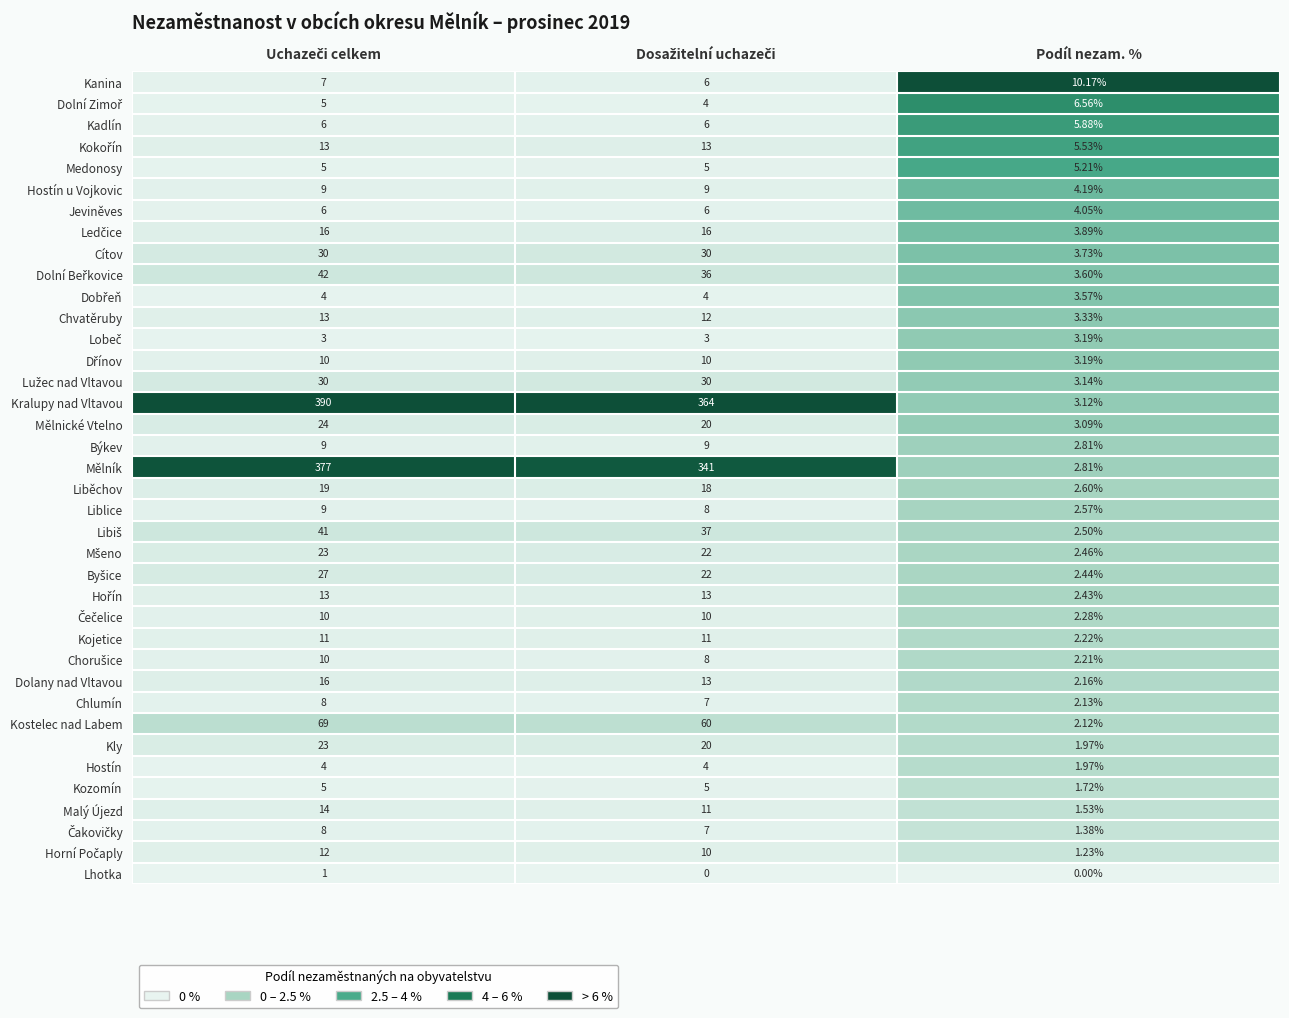

Which series has the largest range (max minus min)?

Kralupy nad Vltavou